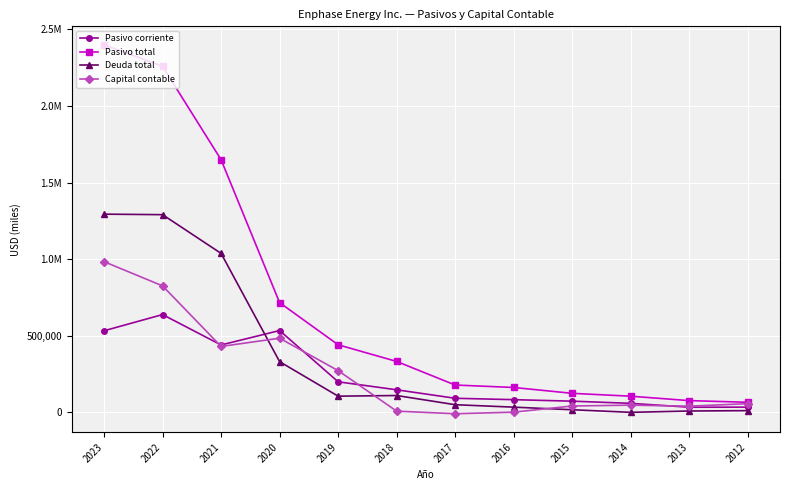

What are all the series names shown in the legend?

Pasivo corriente, Pasivo total, Deuda total, Capital contable